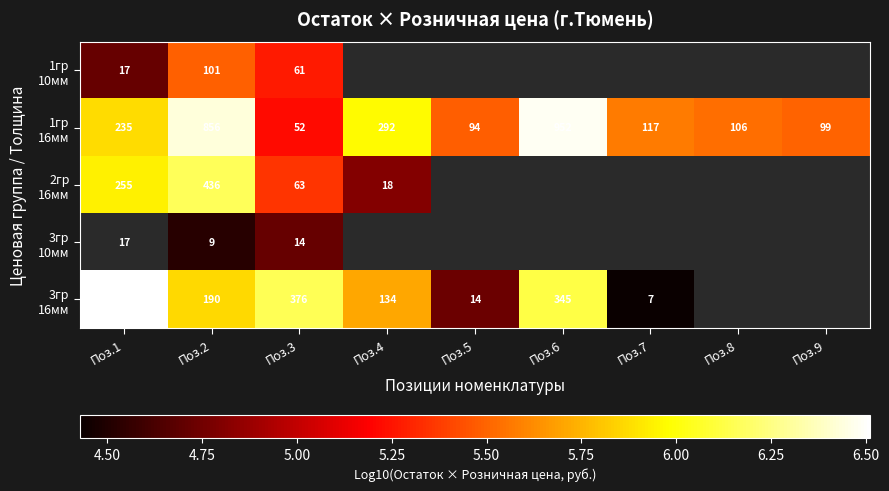

The 3гр 16мм series shows 5.9 at Поз.2. True or false?

True